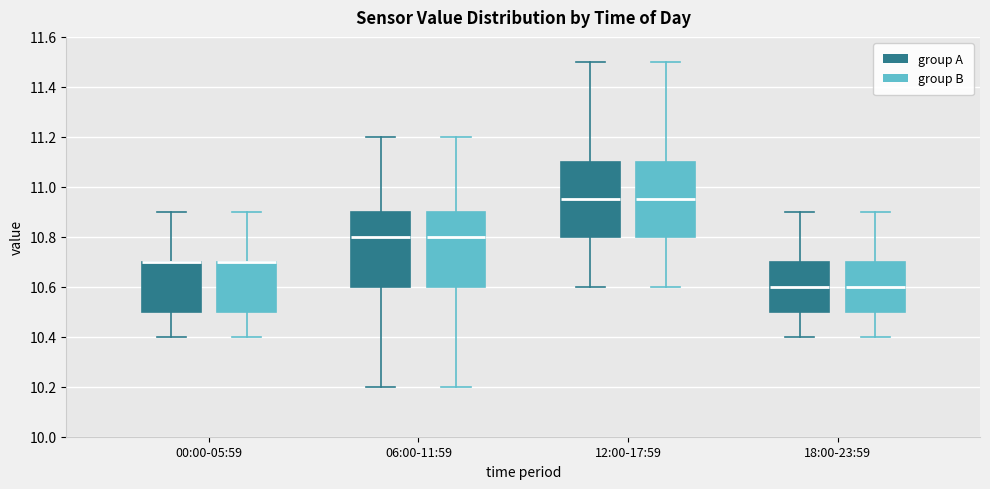

Where is the lower edge of the box for 00:00-05:59 (group B) on the y-axis? The values are not printed on the chart, so give them approximately, as read against the axis.

10.50